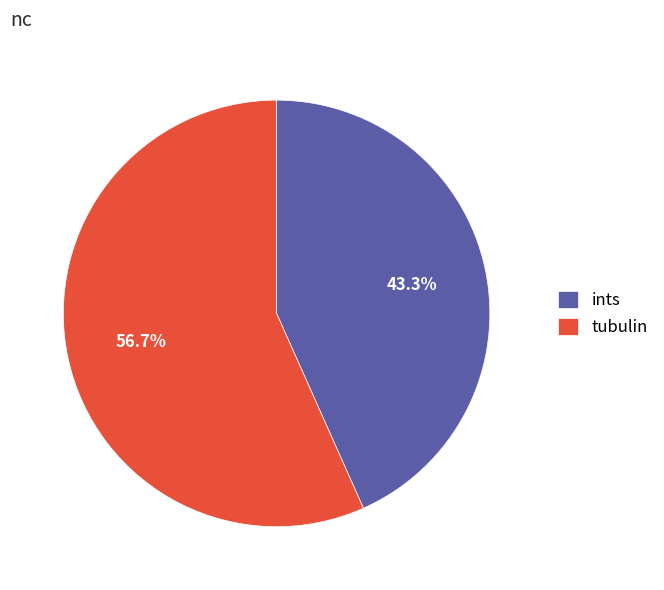

The tubulin slice represents 68% of the pie. True or false?

False